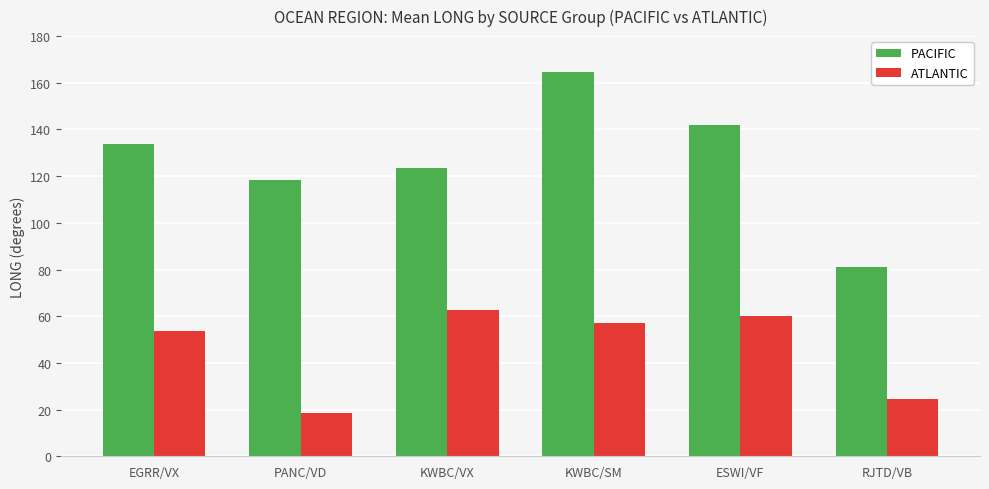

Which category has the lowest value in the ATLANTIC series?

PANC/VD